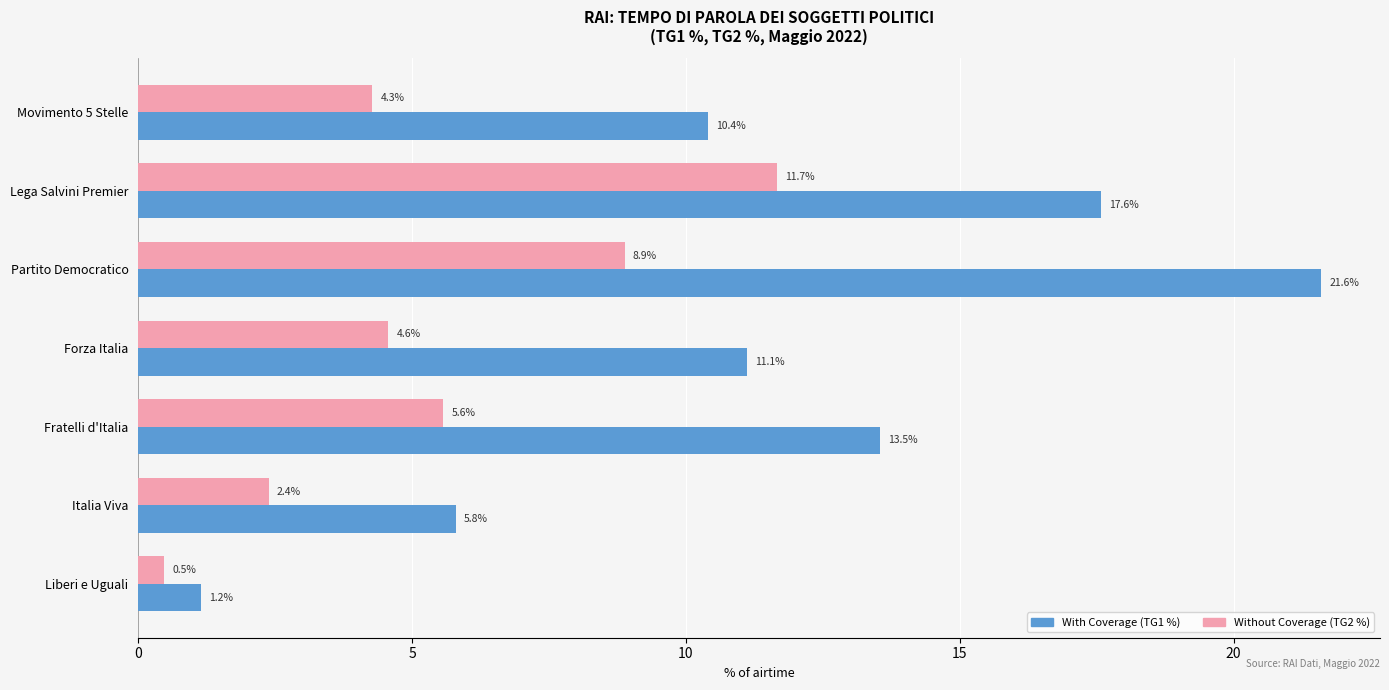

What is the difference between the highest and lowest values at Italia Viva?

3.4